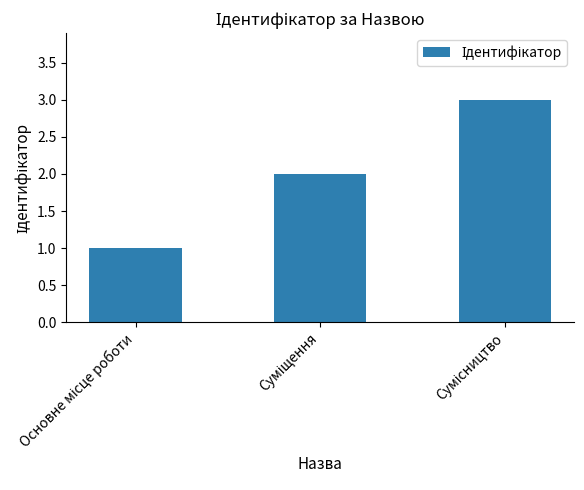

What is the maximum value shown in the chart?

3